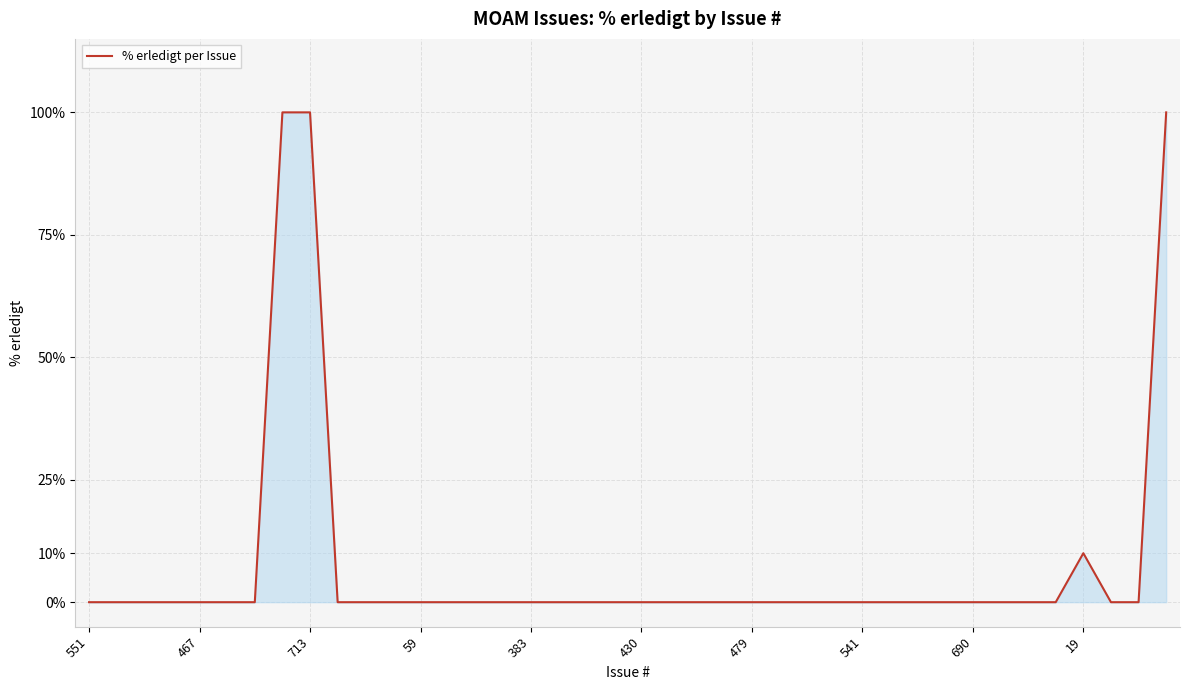

What is the greatest value displayed?

100